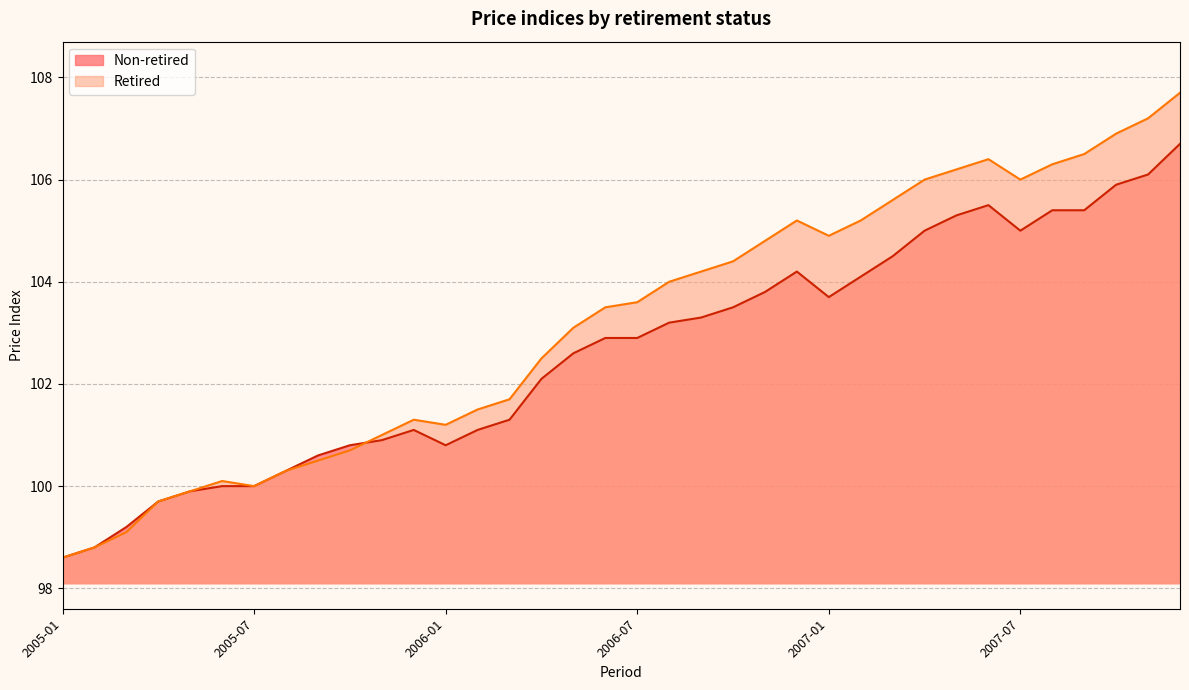

Rank the categories by Retired value from highest to lowest.

2007-12, 2007-11, 2007-10, 2007-09, 2007-06, 2007-08, 2007-05, 2007-04, 2007-07, 2007-03, 2006-12, 2007-02, 2007-01, 2006-11, 2006-10, 2006-09, 2006-08, 2006-07, 2006-06, 2006-05, 2006-04, 2006-03, 2006-02, 2005-12, 2006-01, 2005-11, 2005-10, 2005-09, 2005-08, 2005-06, 2005-07, 2005-05, 2005-04, 2005-03, 2005-02, 2005-01